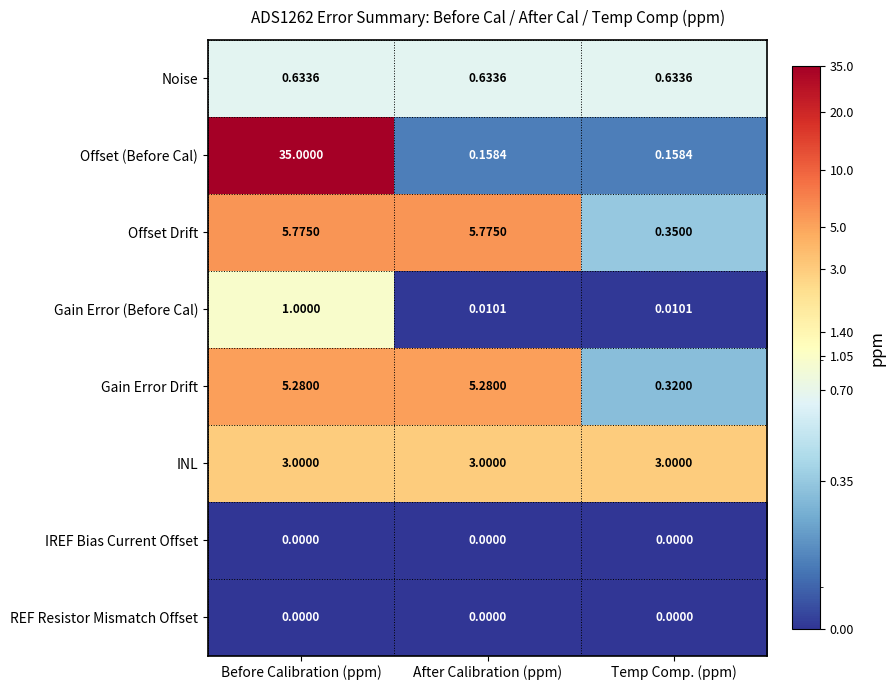

Between After Calibration (ppm) and Temp Comp. (ppm), which series saw the biggest shift?

Offset Drift